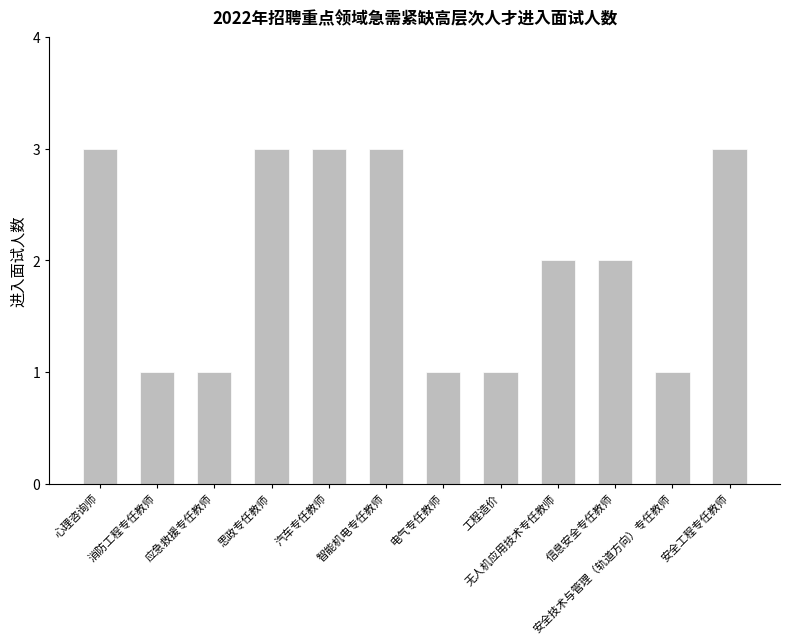

Reading left to right, extract all data points from this chart.

3	1	1	3	3	3	1	1	2	2	1	3